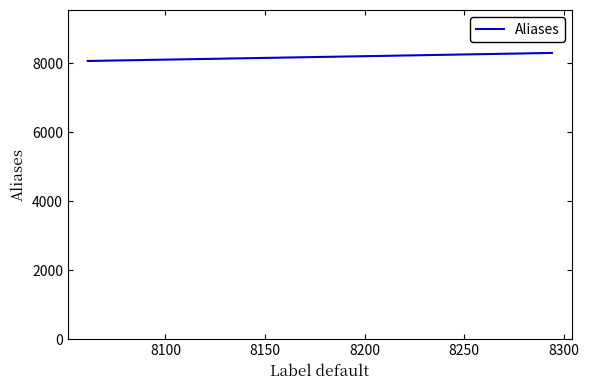

True or false: there are more than 1 points higher than both neighbors.

False